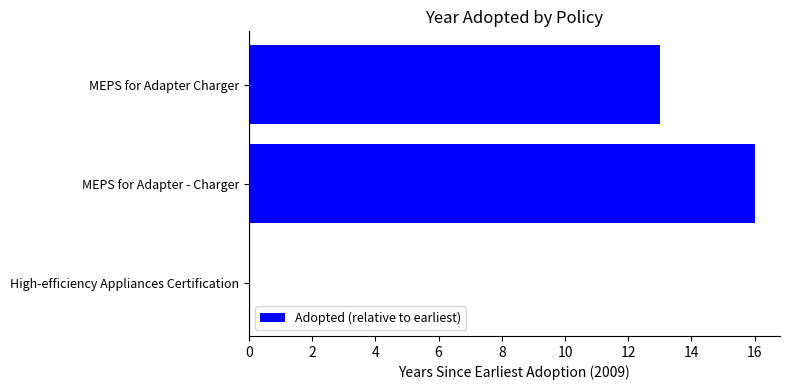

Reading bottom to top, list all the values displayed in this chart.

High-efficiency Appliances Certification=0	MEPS for Adapter - Charger=16	MEPS for Adapter Charger=13